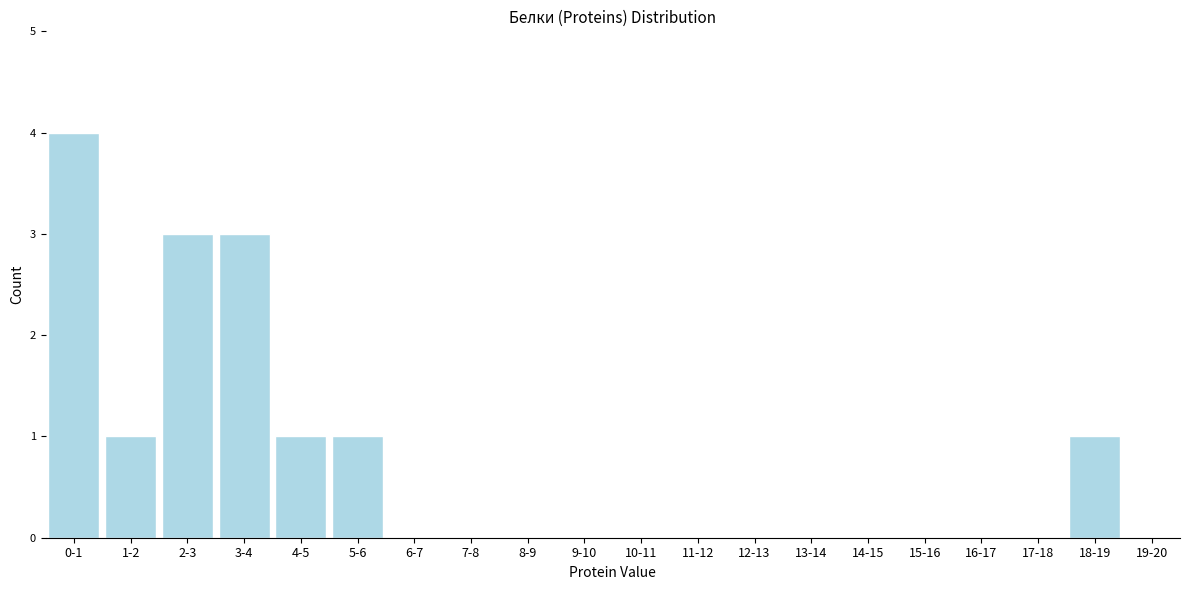

Reading right to left, transcribe all the data shown in this chart.

19-20=0	18-19=1	17-18=0	16-17=0	15-16=0	14-15=0	13-14=0	12-13=0	11-12=0	10-11=0	9-10=0	8-9=0	7-8=0	6-7=0	5-6=1	4-5=1	3-4=3	2-3=3	1-2=1	0-1=4